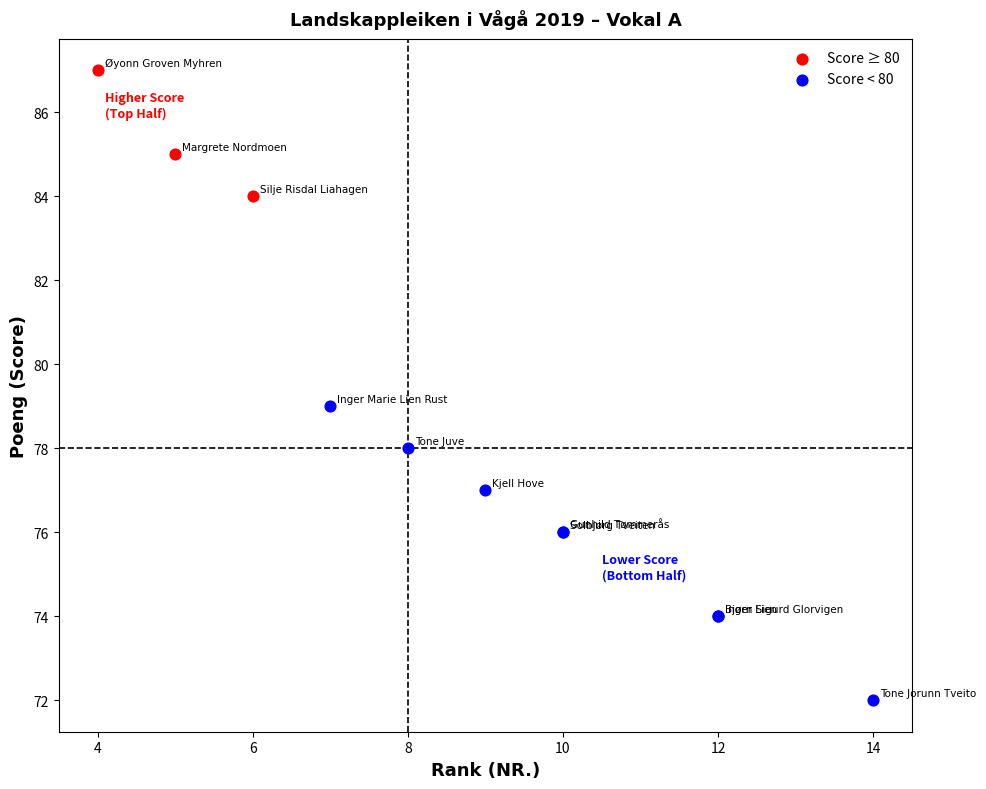

Which series contains the lowest Y value?

Score < 80